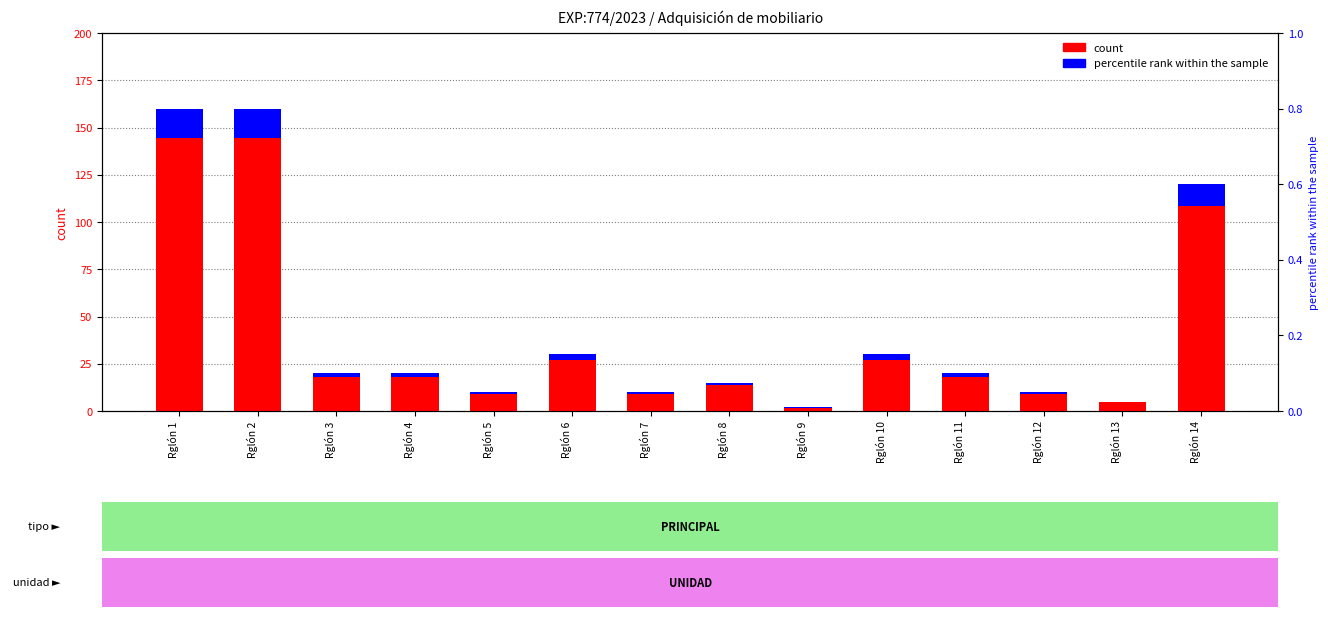

How many bars are there in total?

14